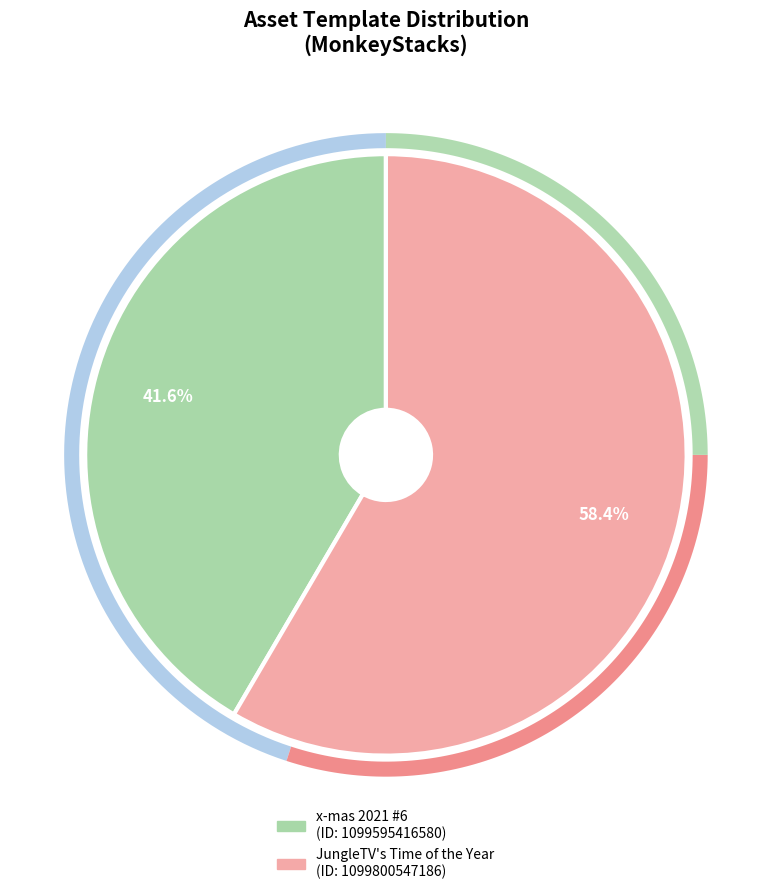

To the nearest percent, what is the difference between the 1099800547186 and 1099595416580 slice percentages?

17%